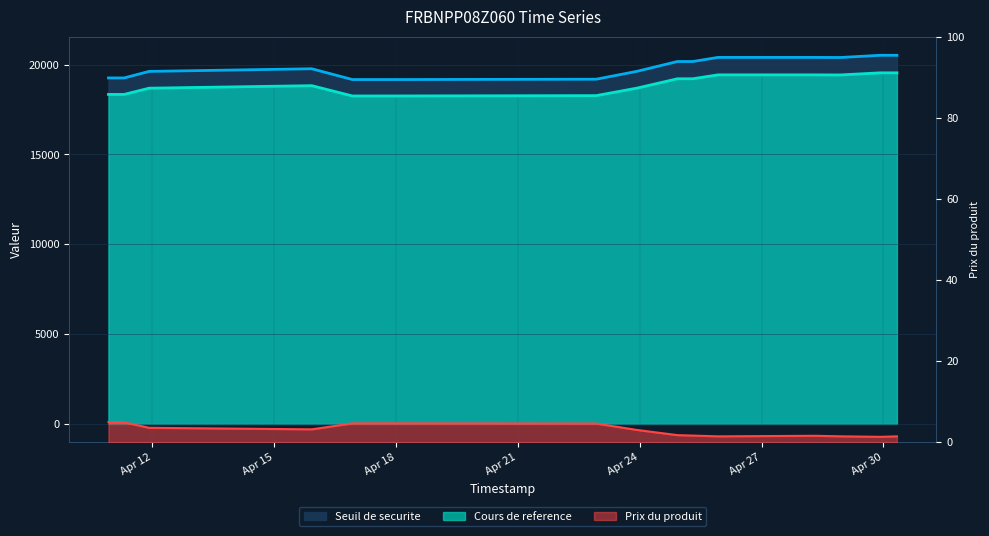

What position from the right is 2025-04-24 22:17:15?

7